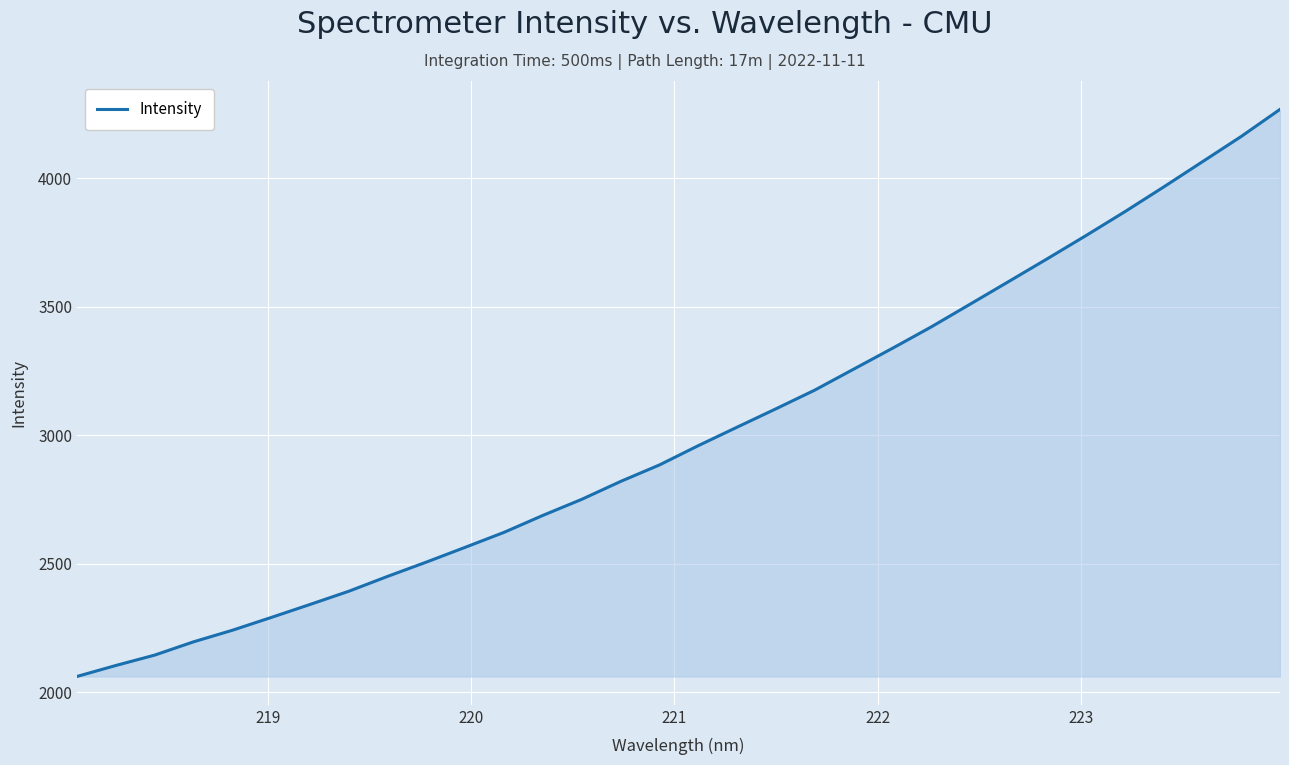

True or false: the data has more than 0 interior local peaks.

False